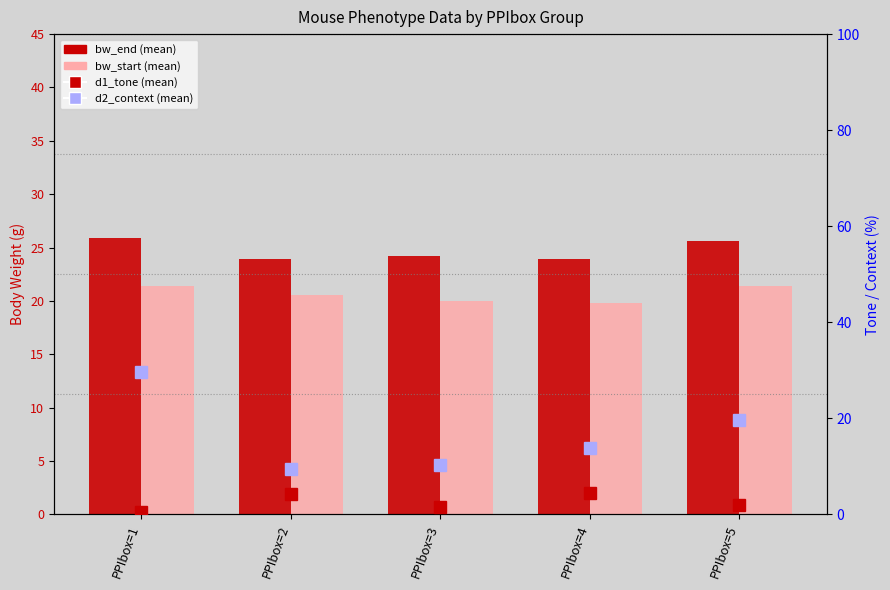

What is the difference between the second highest and minimum values in the d1_tone (mean) series?

3.6